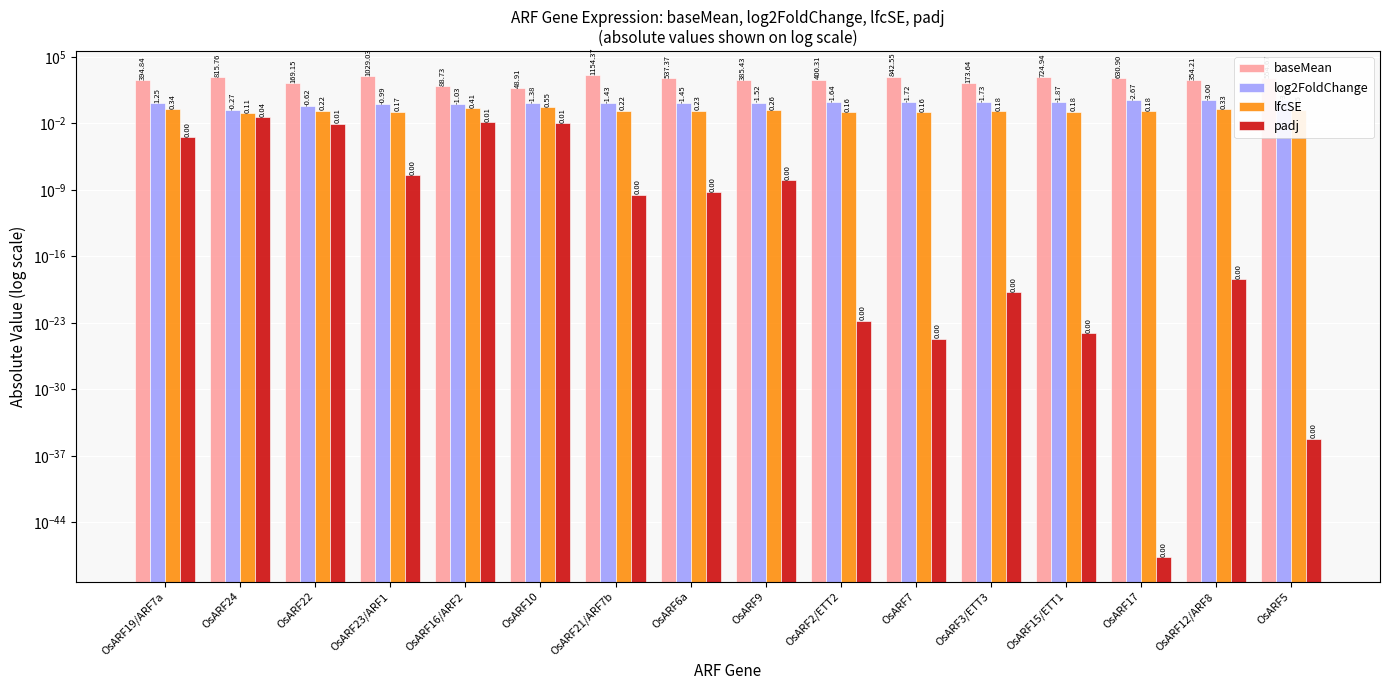

Which category has the highest value across all series?

OsARF21/ARF7b